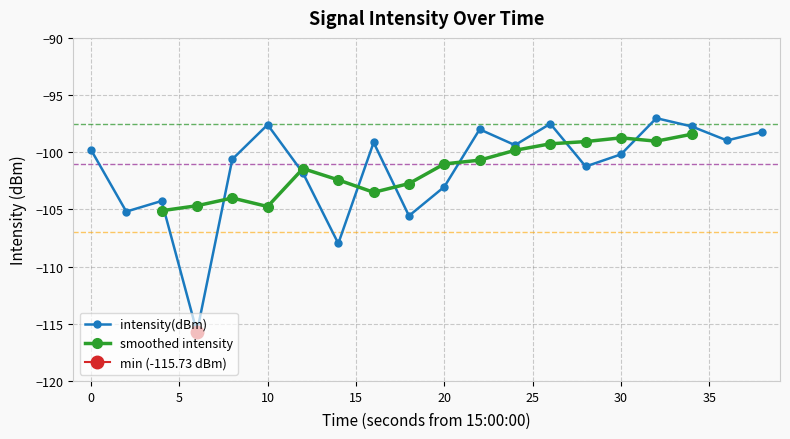

What is the sum of all values?

-2028.9